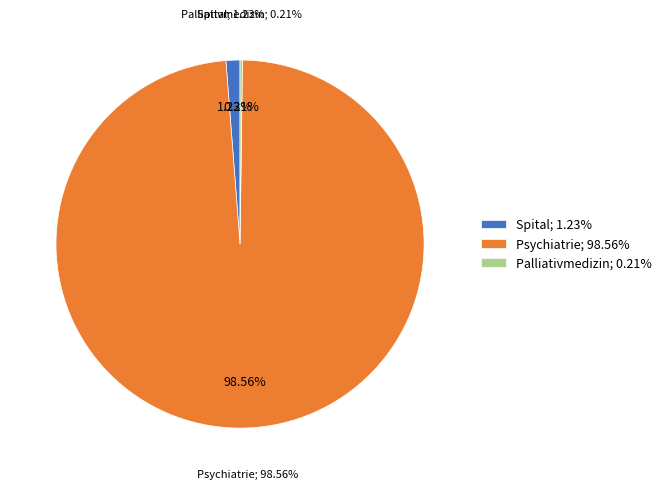

To the nearest percent, what is the combined percentage of Spital and Palliativmedizin?

1%